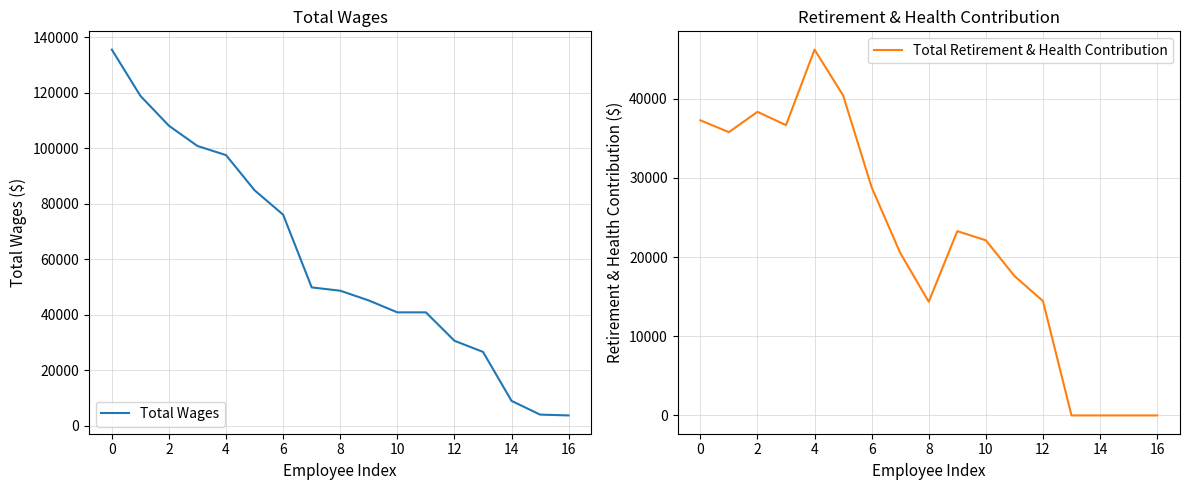

Where does the Total Wages series first go above 48677?

0